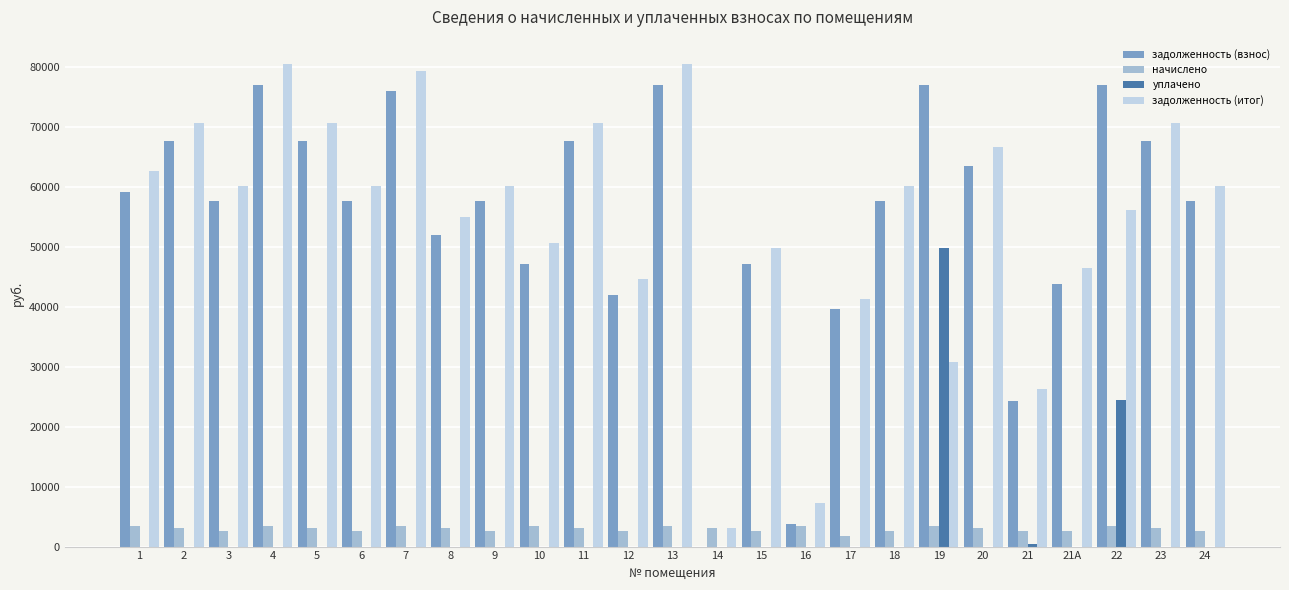

Which series changed the most between 5 and 17?

задолженность (итог)